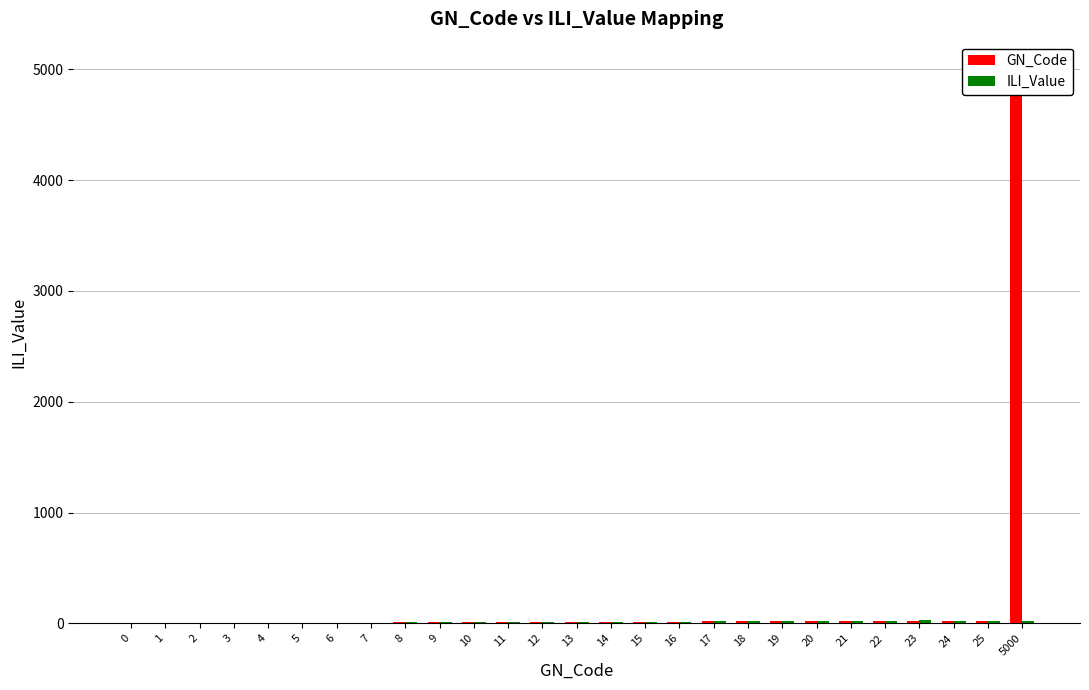

What is the sum of all ILI_Value values?

351